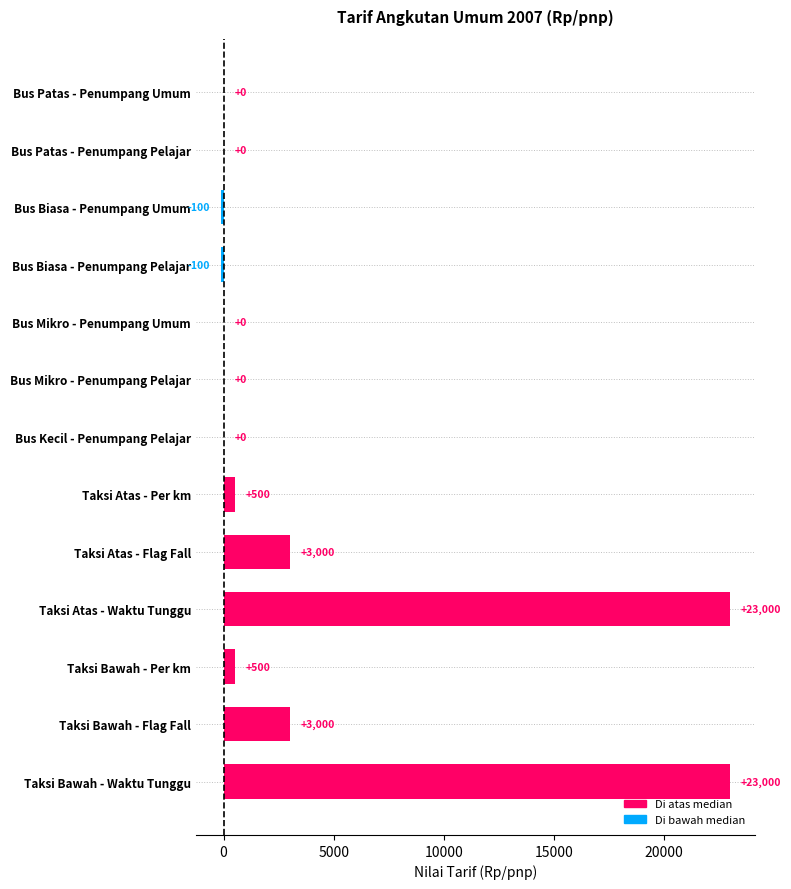

Reading bottom to top, transcribe all the data shown in this chart.

Taksi Bawah - Waktu Tunggu=23000	Taksi Bawah - Flag Fall=3000	Taksi Bawah - Per km=500	Taksi Atas - Waktu Tunggu=23000	Taksi Atas - Flag Fall=3000	Taksi Atas - Per km=500	Bus Kecil - Penumpang Pelajar=0	Bus Mikro - Penumpang Pelajar=0	Bus Mikro - Penumpang Umum=0	Bus Biasa - Penumpang Pelajar=-100	Bus Biasa - Penumpang Umum=-100	Bus Patas - Penumpang Pelajar=0	Bus Patas - Penumpang Umum=0